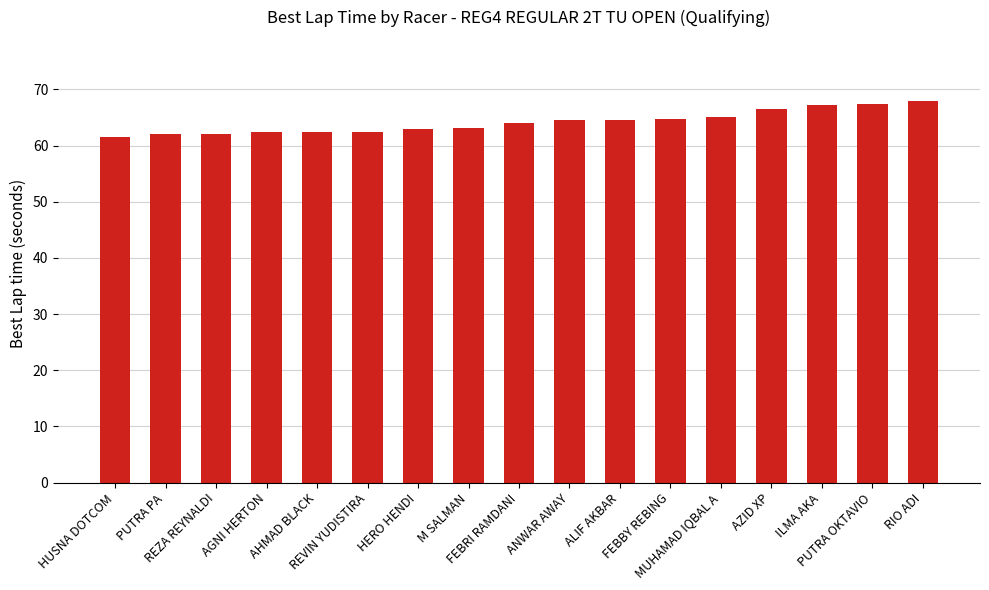

What is the value of the 10th bar from the left?

64.5